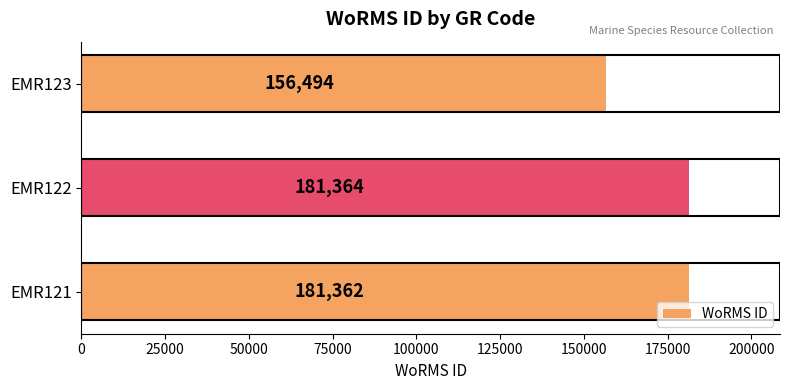

What is the sum of all values?

519220